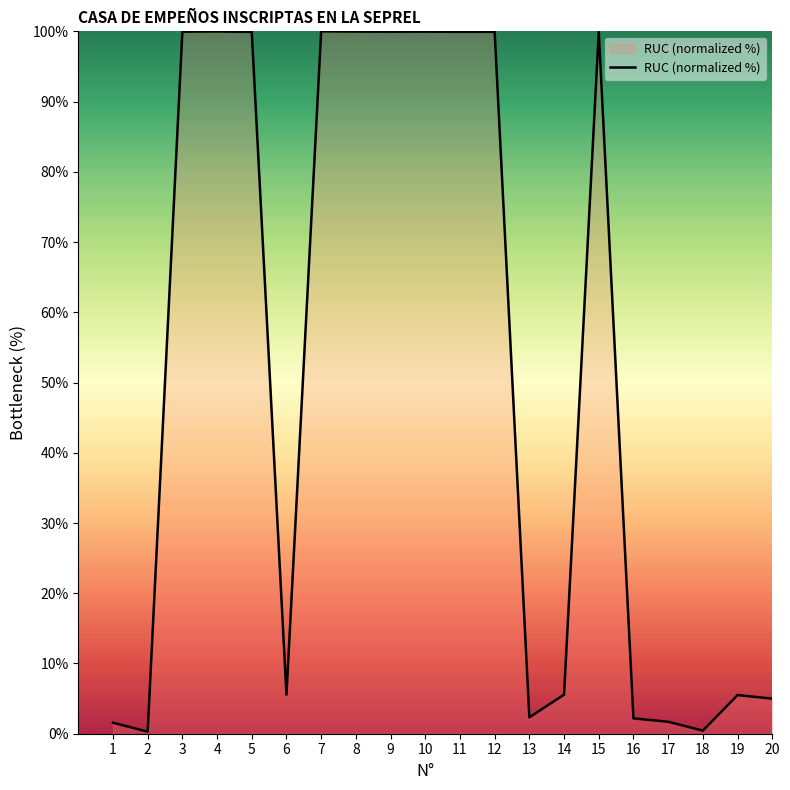

The value at 1 is 1.6. True or false?

True